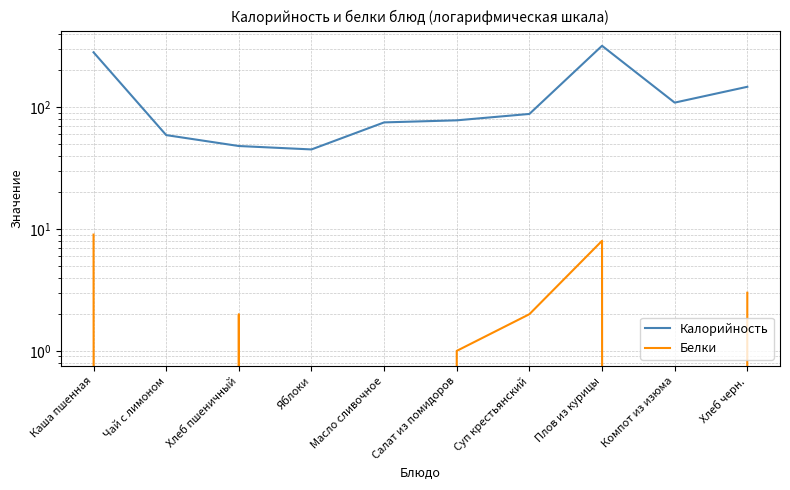

At which label does Калорийность first exceed 88?

Каша пшенная